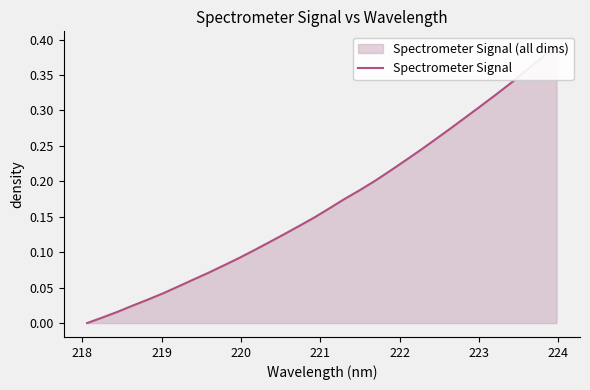

True or false: the data shows 0.1 at 30.

False